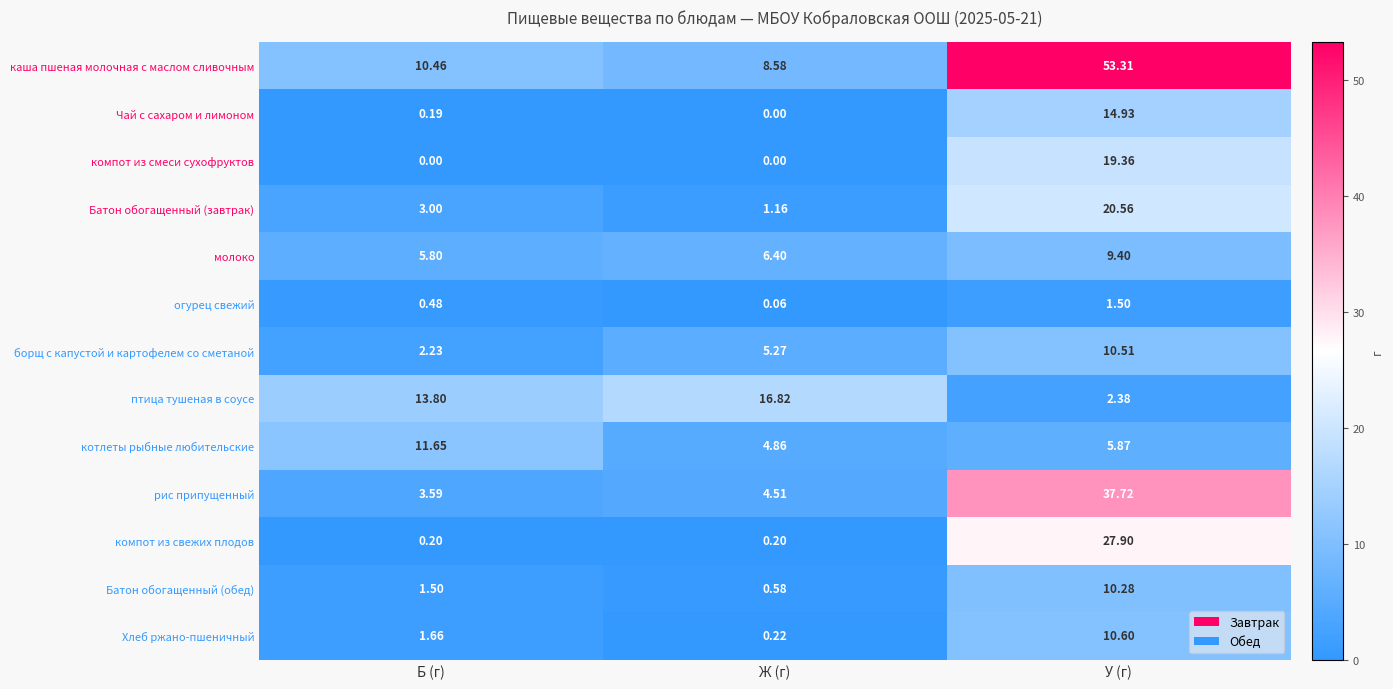

At which label does птица тушеная в соусе reach its peak?

Ж (г)